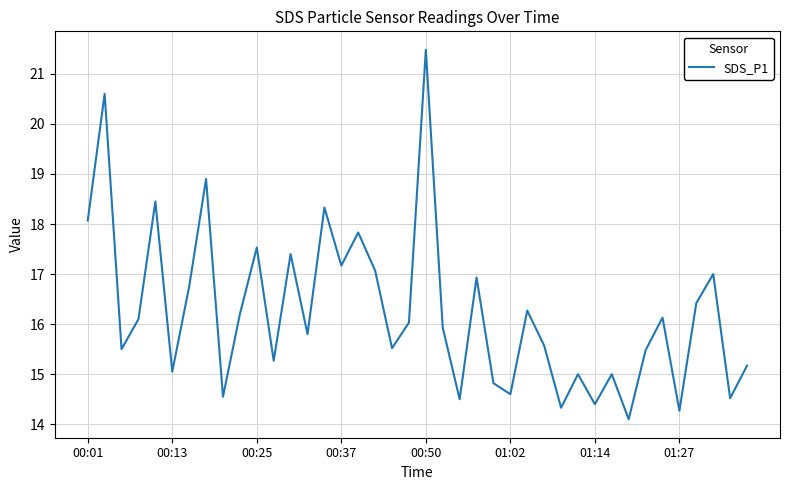

What is the smallest value displayed?

14.1